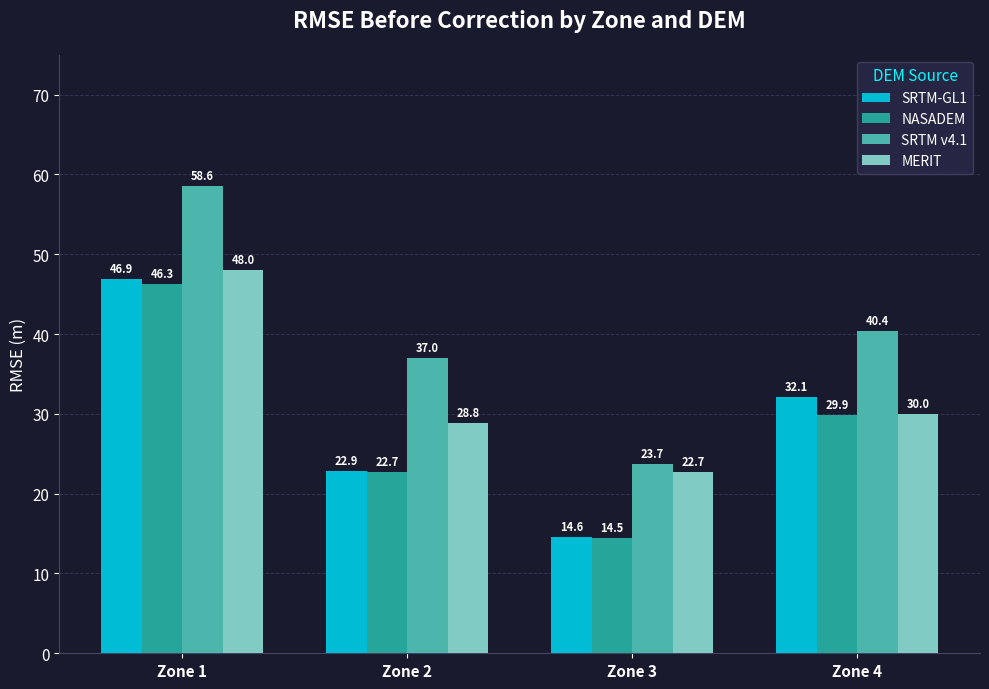

Count the number of categories in the chart.

4